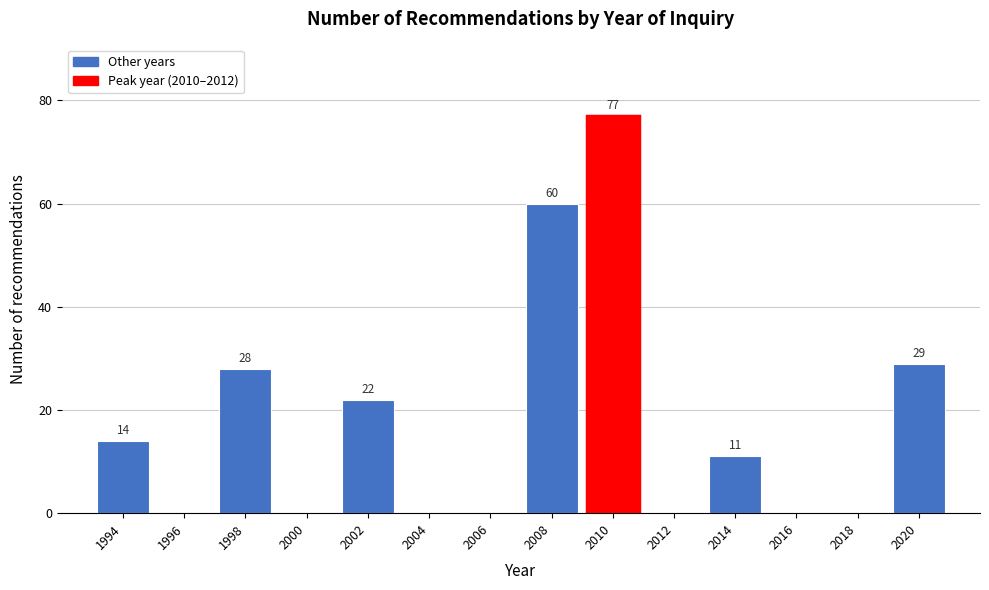

Reading left to right, transcribe all the data shown in this chart.

1994=14	1996=0	1998=28	2000=0	2002=22	2004=0	2006=0	2008=60	2010=77	2012=0	2014=11	2016=0	2018=0	2020=29